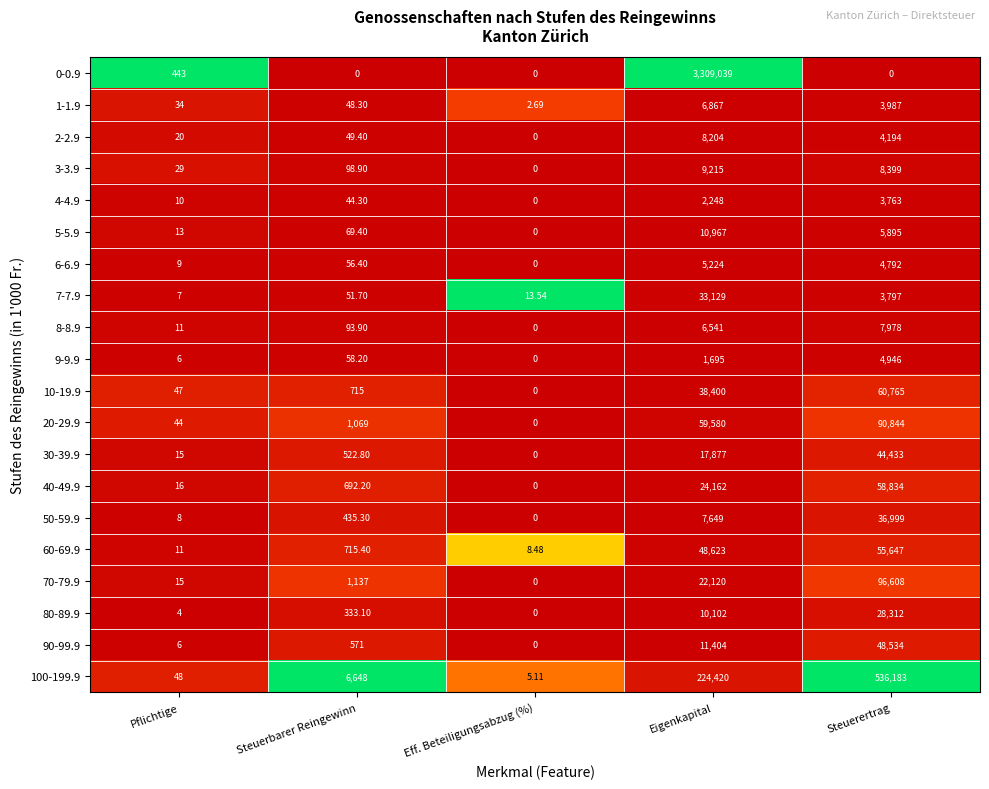

Is the value of 2-2.9 at Eff. Beteiligungsabzug (%) greater than the value of 5-5.9 at Pflichtige?

No